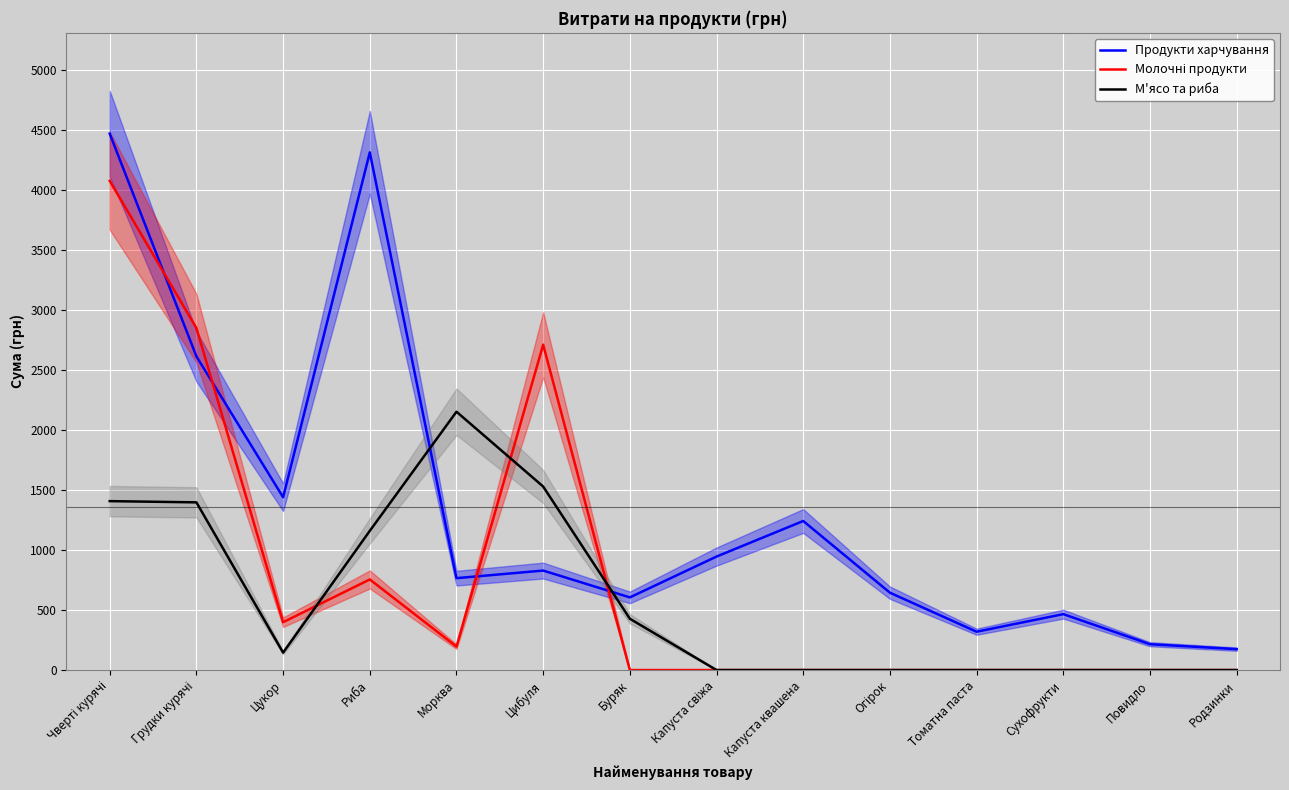

How many intersections are there between Продукти харчування and Молочні продукти?

4